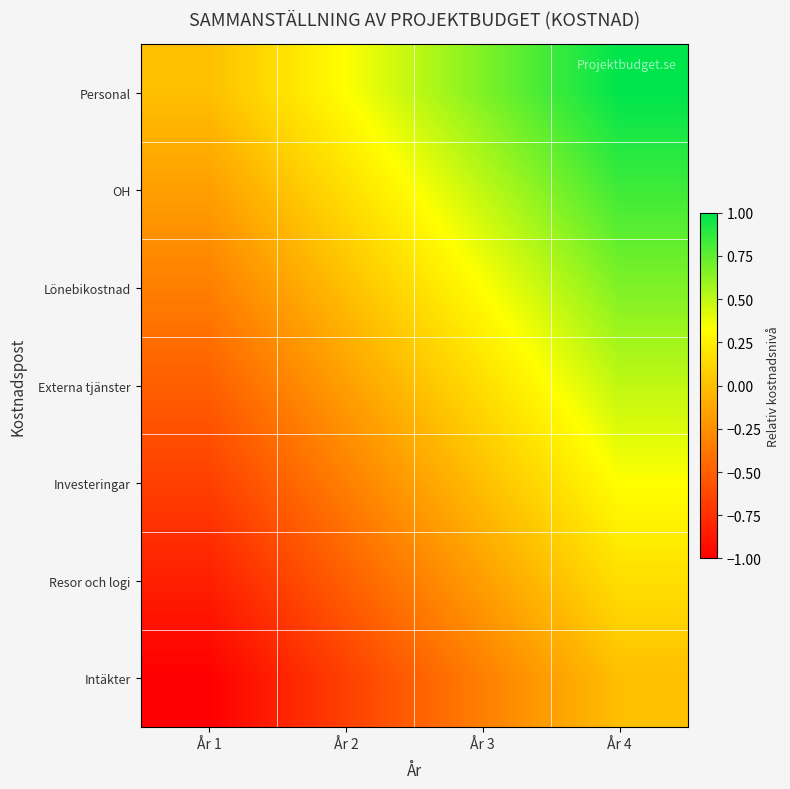

Reading right to left, what are all the values shown in this chart?

Personal: År 4=1.0	År 3=0.7	År 2=0.3	År 1=0.0
OH: År 4=0.8	År 3=0.5	År 2=0.2	År 1=-0.2
Lönebikostnad: År 4=0.7	År 3=0.3	År 2=0.0	År 1=-0.3
Externa tjänster: År 4=0.5	År 3=0.2	År 2=-0.2	År 1=-0.5
Investeringar: År 4=0.3	År 3=0.0	År 2=-0.3	År 1=-0.7
Resor och logi: År 4=0.2	År 3=-0.2	År 2=-0.5	År 1=-0.8
Intäkter: År 4=0.0	År 3=-0.3	År 2=-0.7	År 1=-1.0